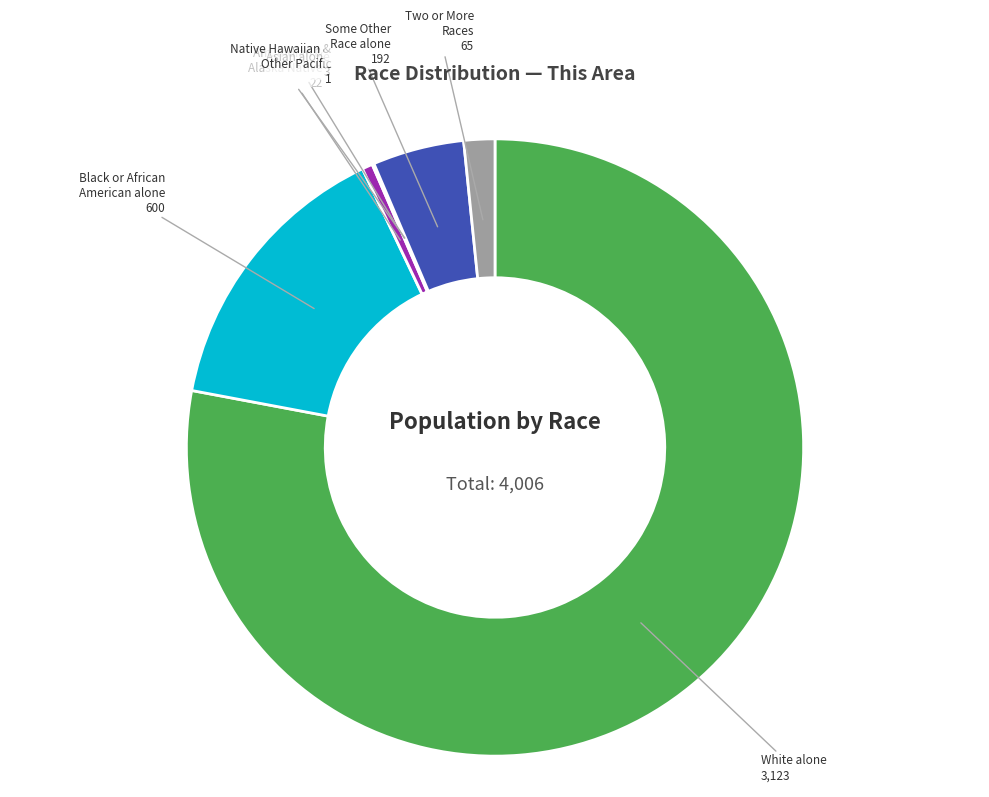

Does any single category account for the majority?

Yes